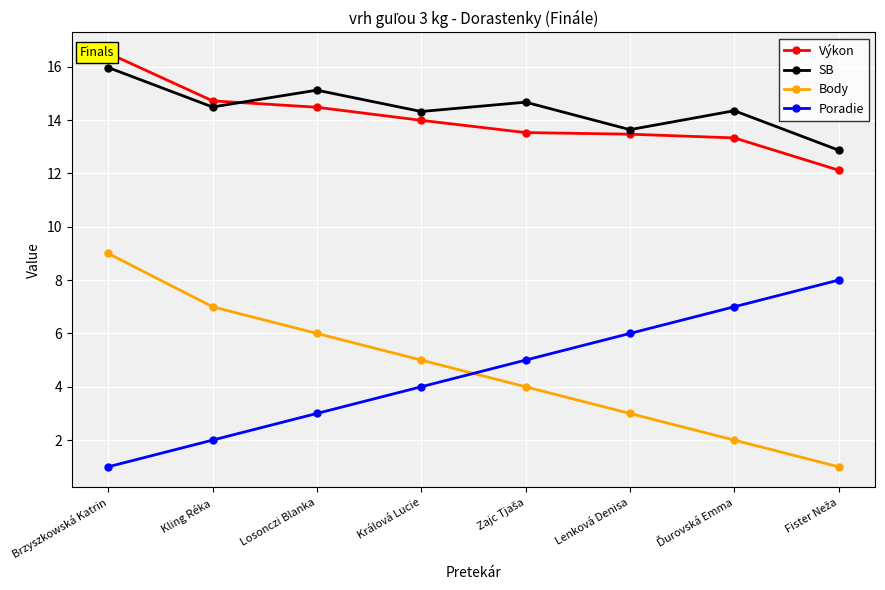

True or false: Výkon and Body cross at least once.

False